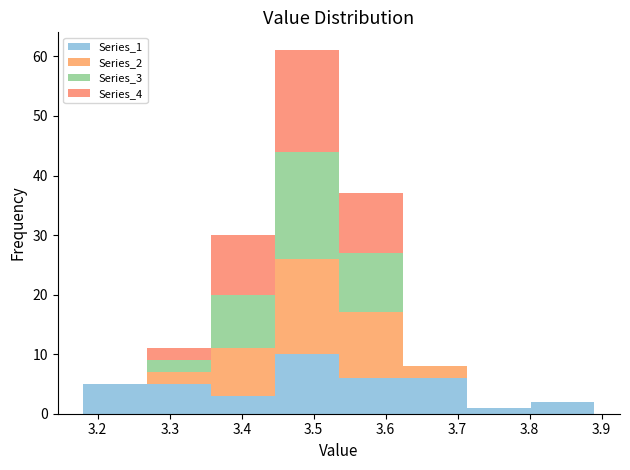

Reading left to right, list every stacked bar in this chart as the range it spans on the x-axis followed by its total height. Neither the bar edges nor the heights are printed on the chart, so give them approximately, as read against the axes.

3.18 to 3.27: 5
3.27 to 3.36: 11
3.36 to 3.45: 30
3.45 to 3.54: 61
3.54 to 3.62: 37
3.62 to 3.71: 8
3.71 to 3.80: 1
3.80 to 3.89: 2